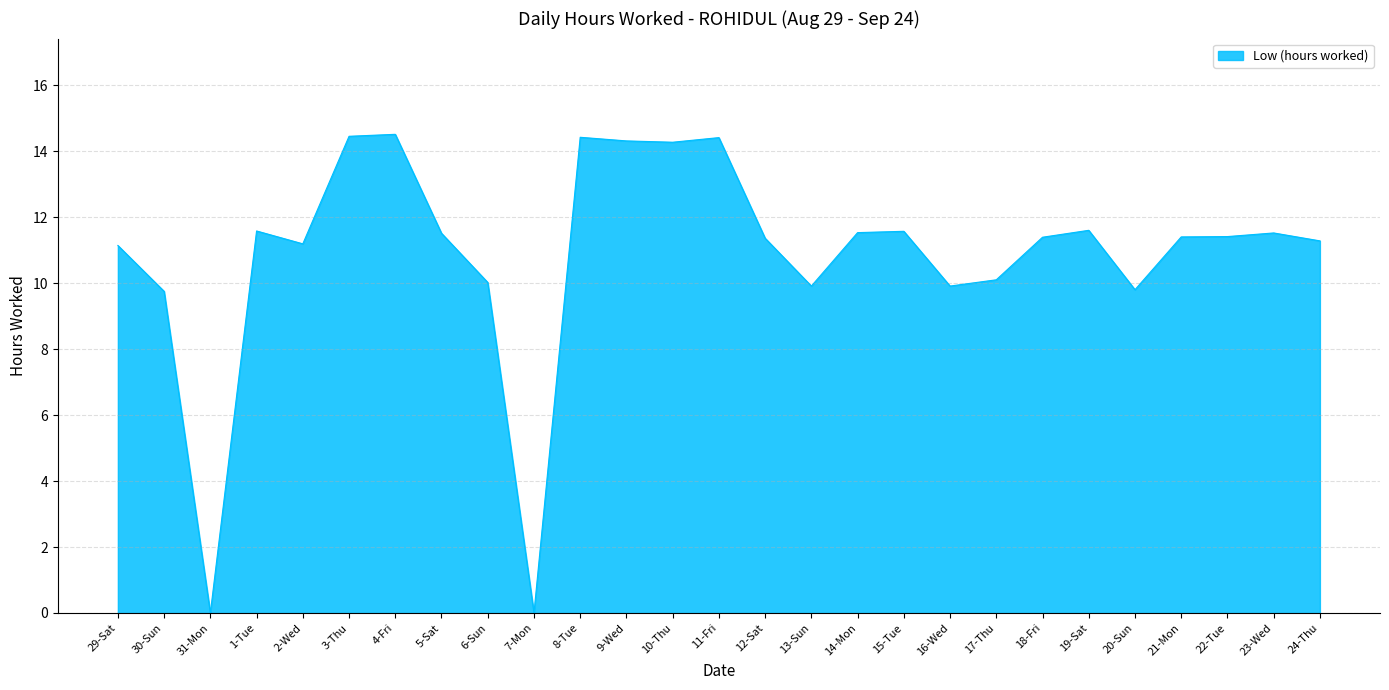

What is the ratio of the value at 17-Thu to the value at 2-Wed?

0.9